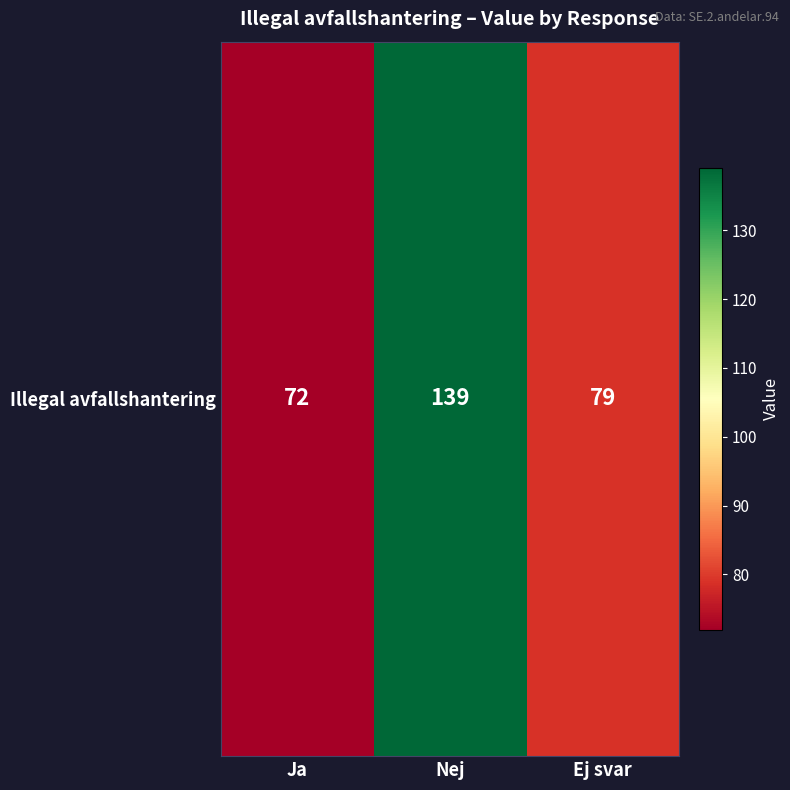

Where is the data nearest to the value 105?

Ej svar